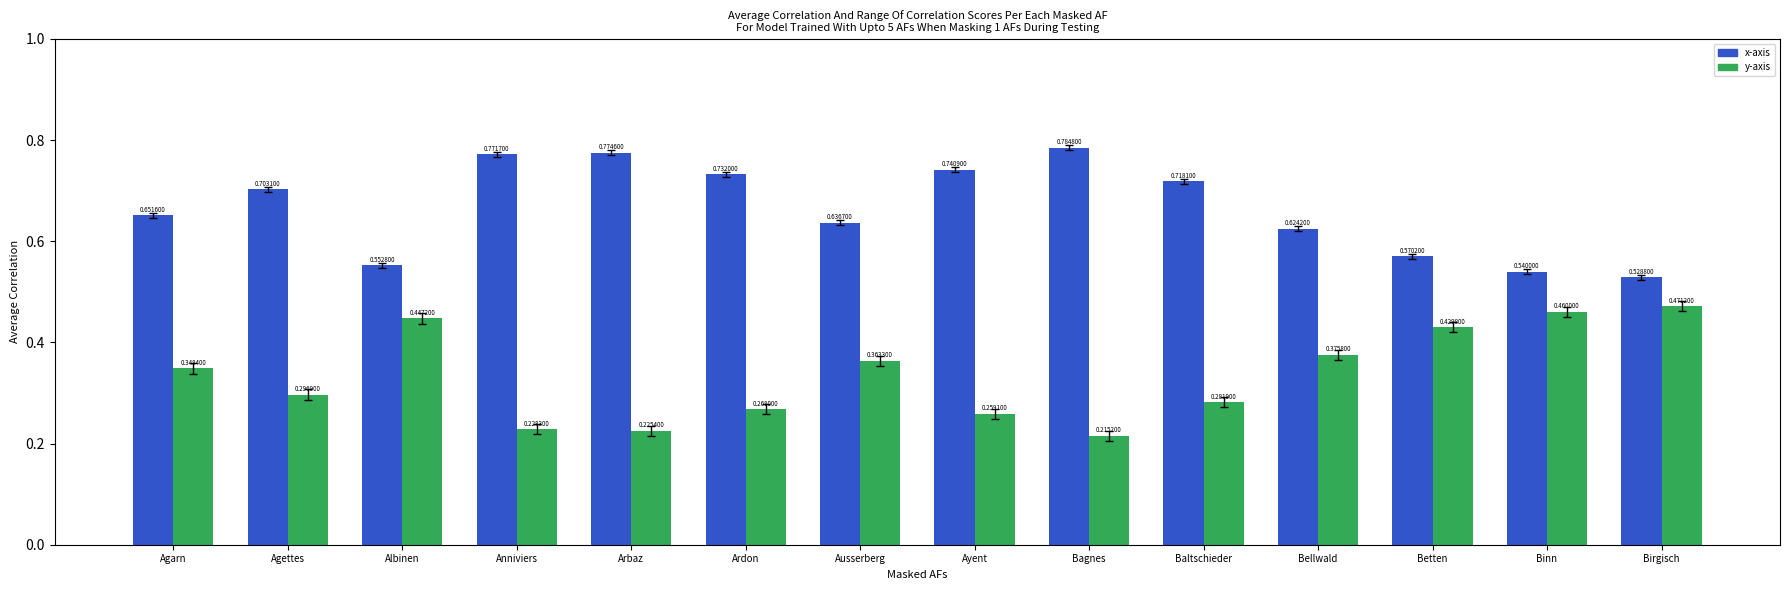

What is the total value across all series at Bellwald?

1.0